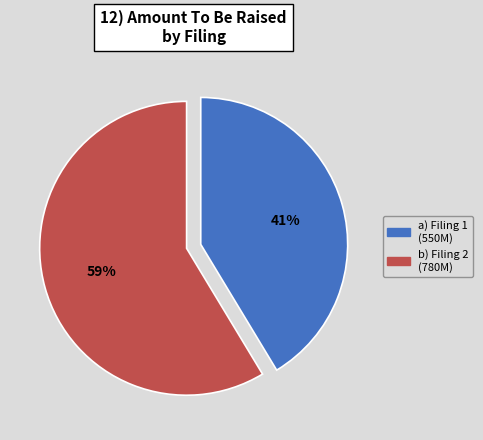

To the nearest percent, what is the average slice percentage?

50%